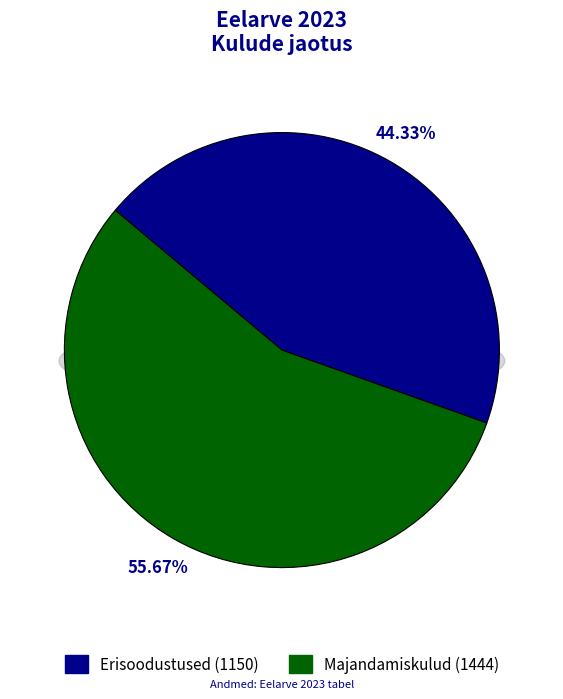

What is the majority slice?

Majandamiskulud